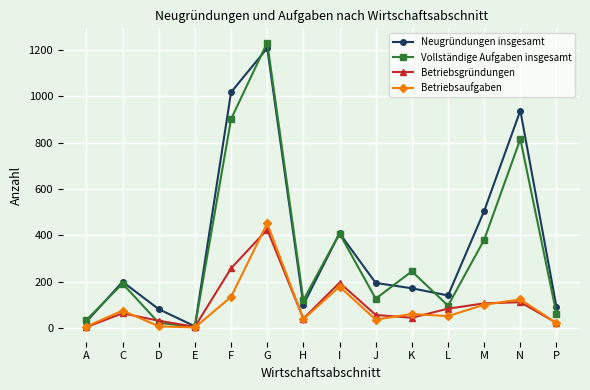

At which label does Neugründungen insgesamt reach its peak?

G